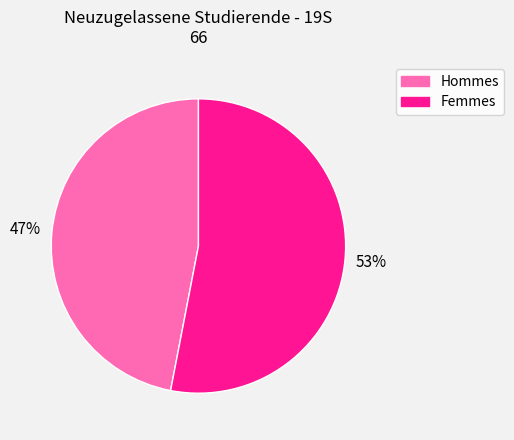

To the nearest percent, what is the average slice percentage?

50%